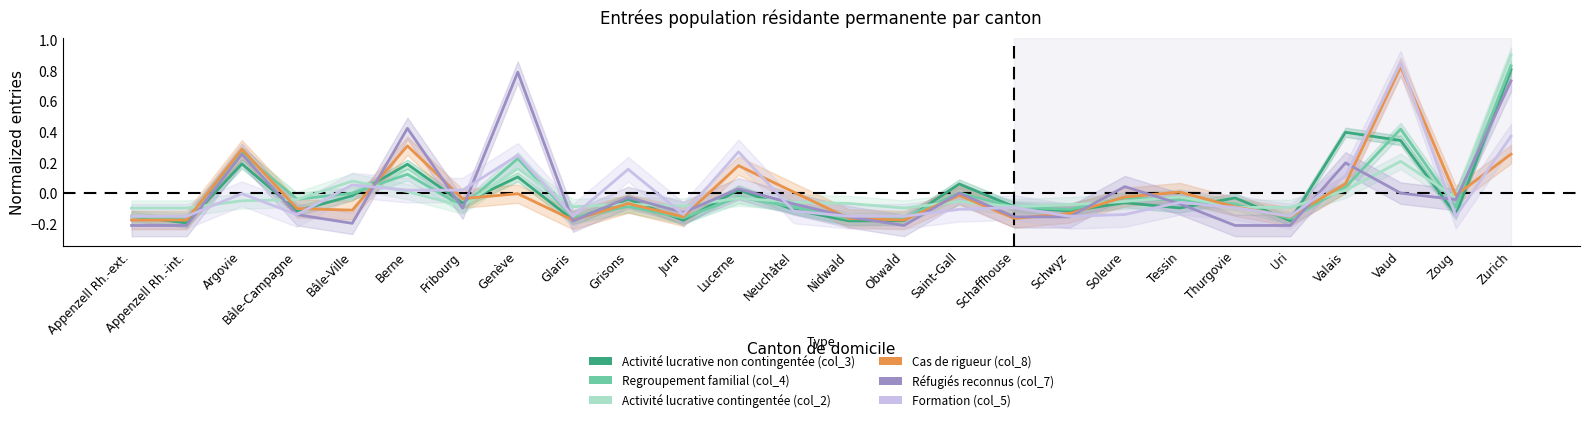

How many data points does each series have?

26